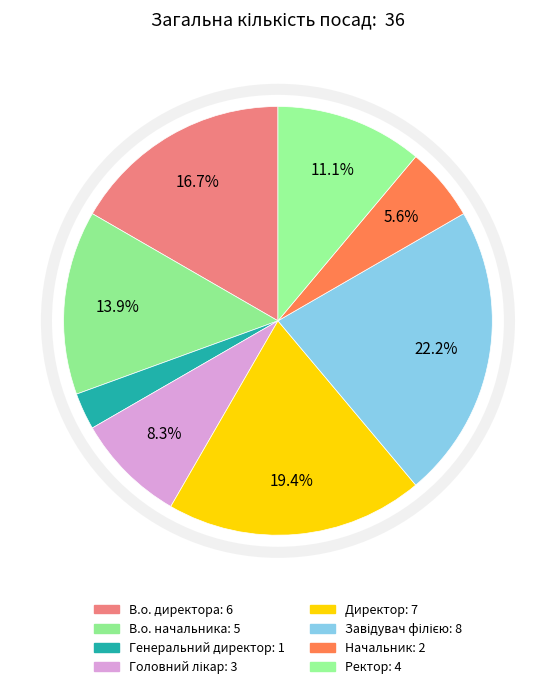

Is the sum of Завідувач філією and В.о. начальника greater than half?

No